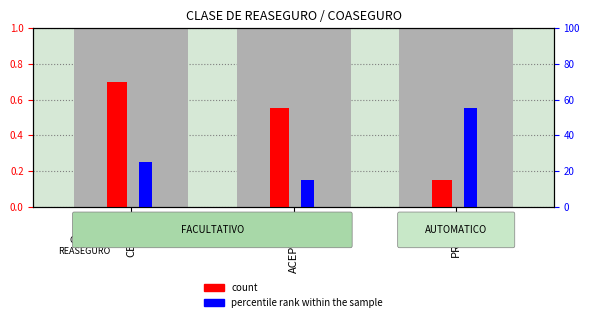

What is the label of the 3rd bar from the right?

CEDIDO